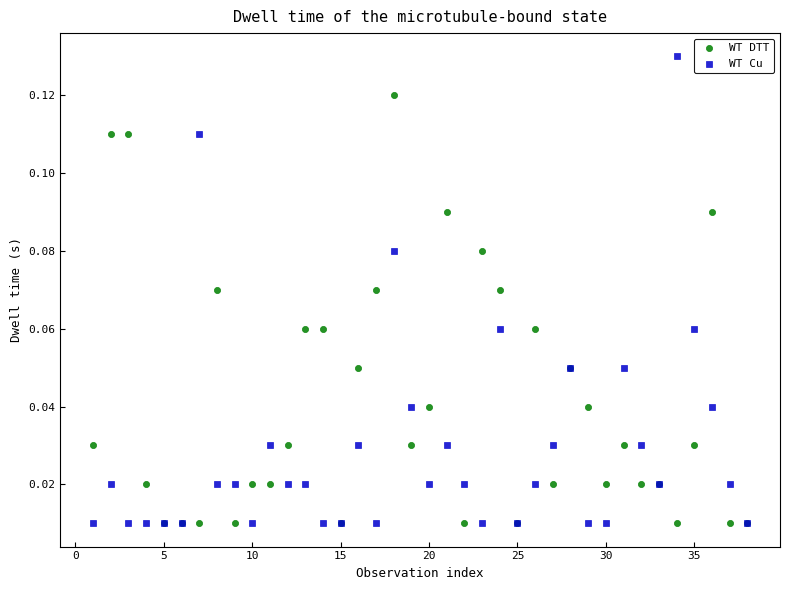

Which series contains the highest Y value?

WT Cu